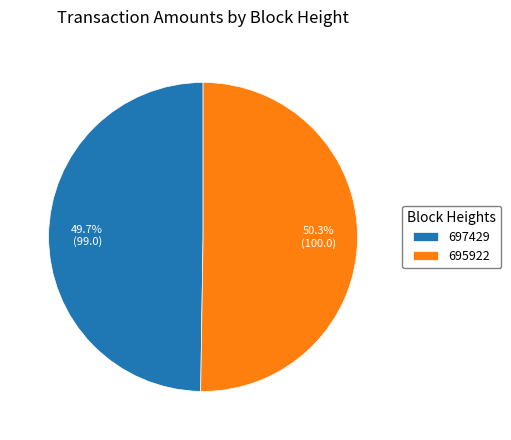

True or false: 695922 accounts for 64% of the total.

False